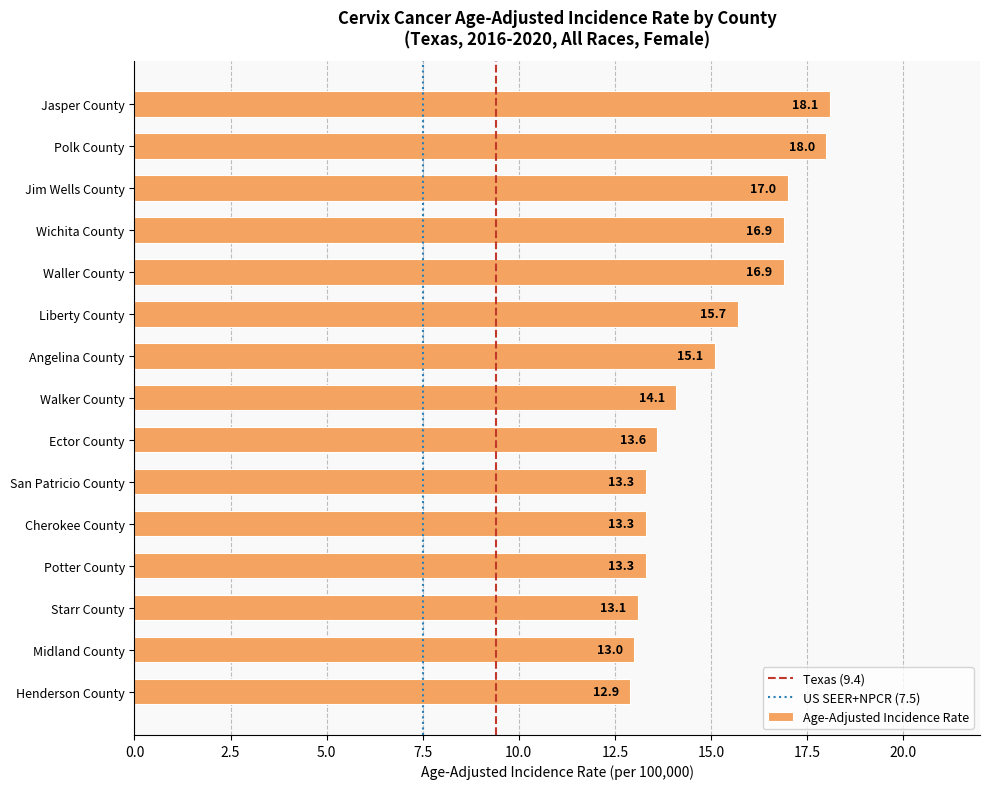

Which category has the lowest value across all series?

Henderson County